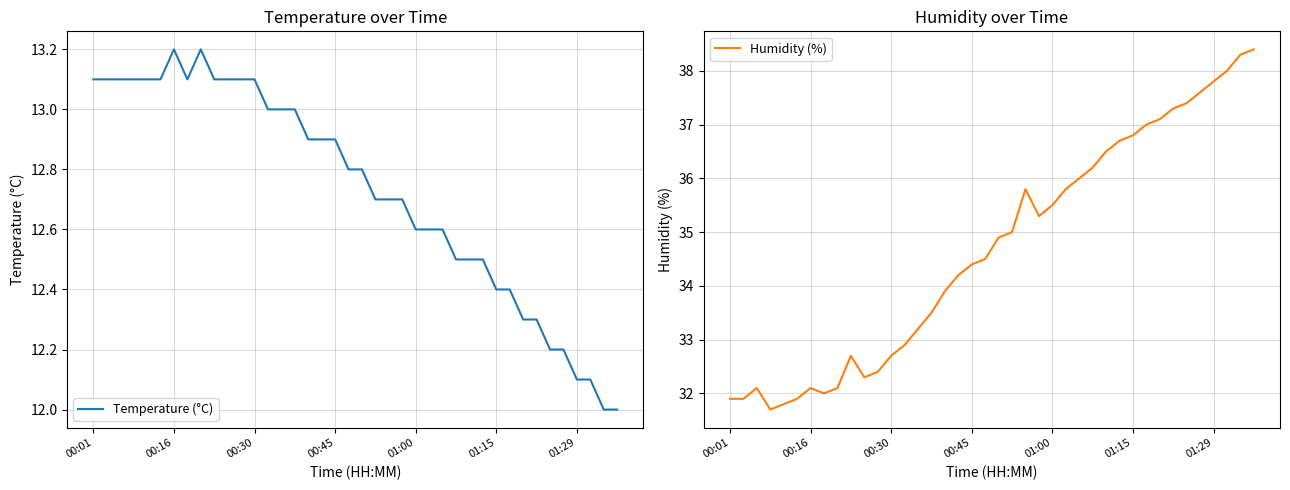

True or false: Humidity (%) and Temperature (°C) cross at least once.

False